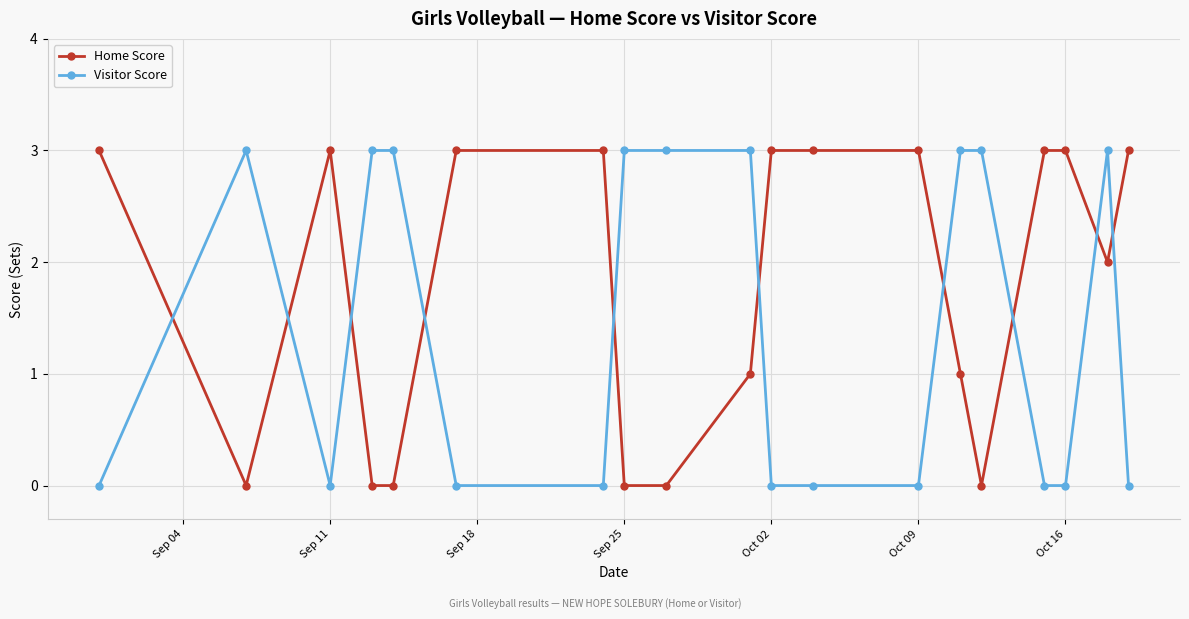

Which series has the largest total across all categories?

Home Score